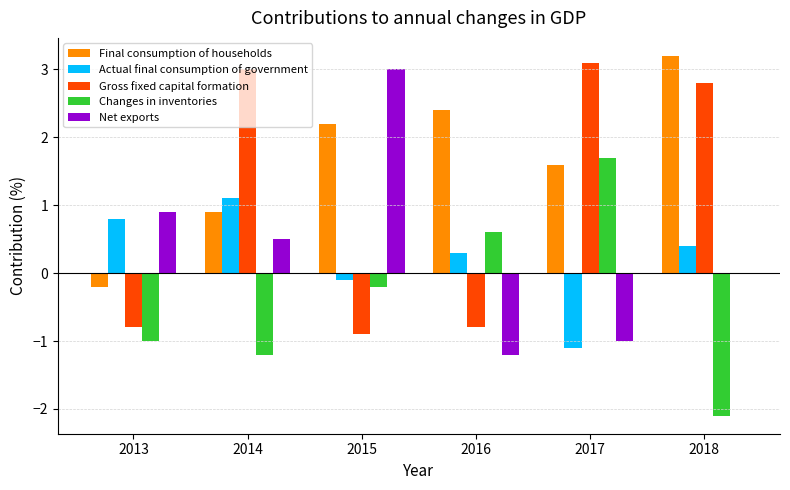

Which series has the largest total across all categories?

Final consumption of households